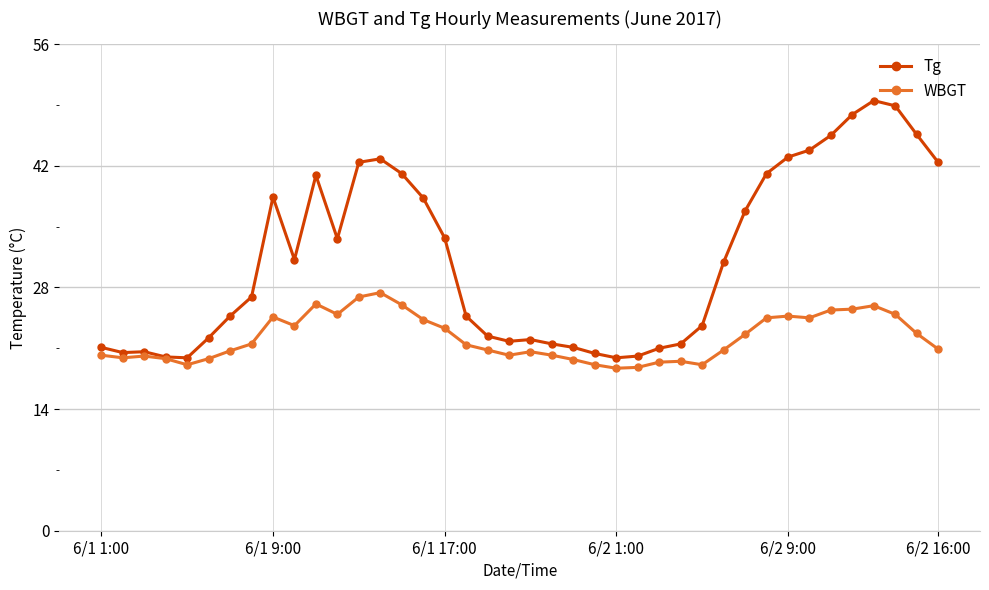

Rank the series by their average value, from highest to lowest.

Tg, WBGT